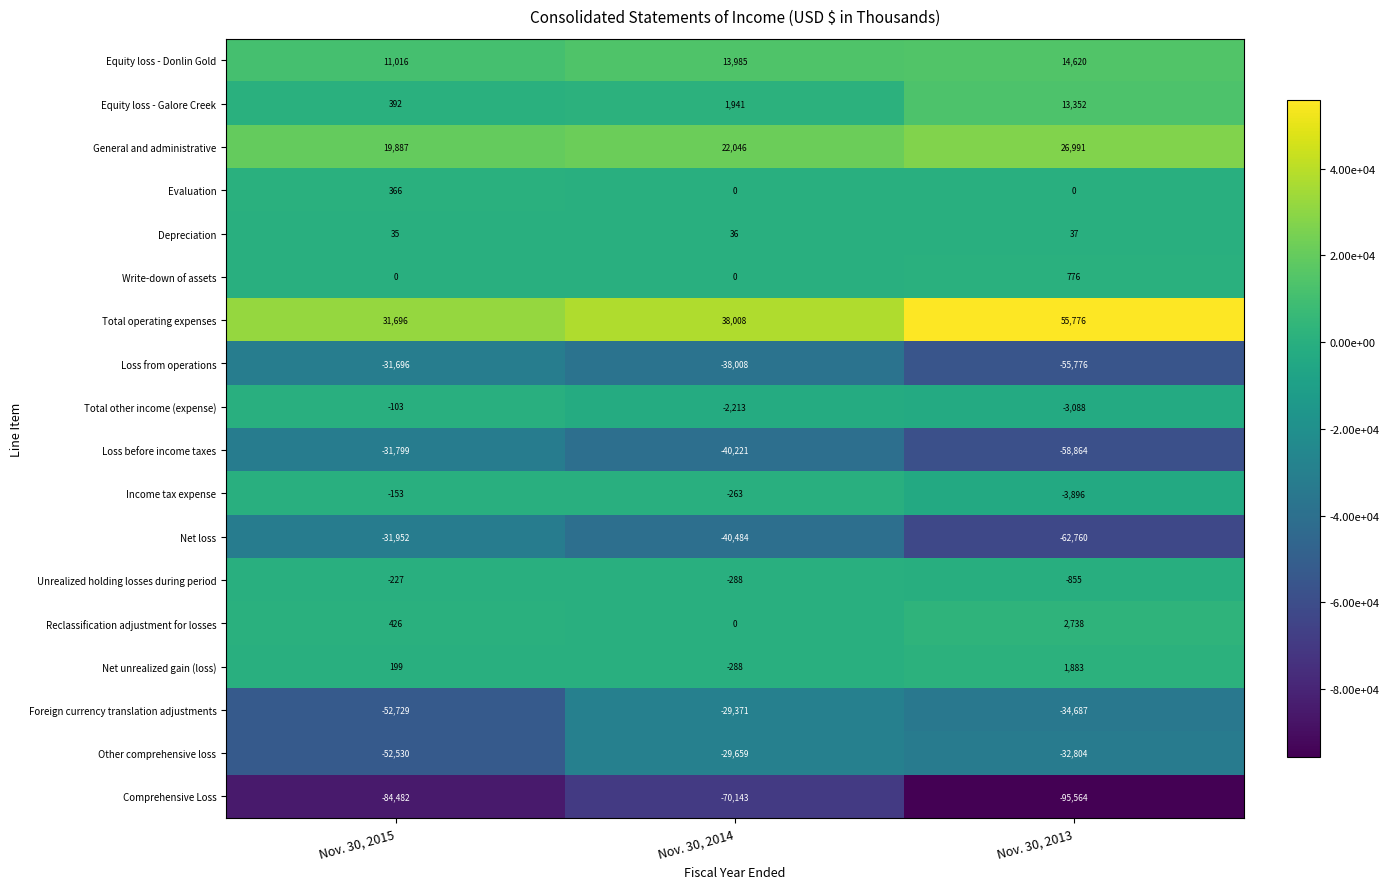

What is the sum of the Write-down of assets values at Nov. 30, 2015 and Nov. 30, 2013?

776